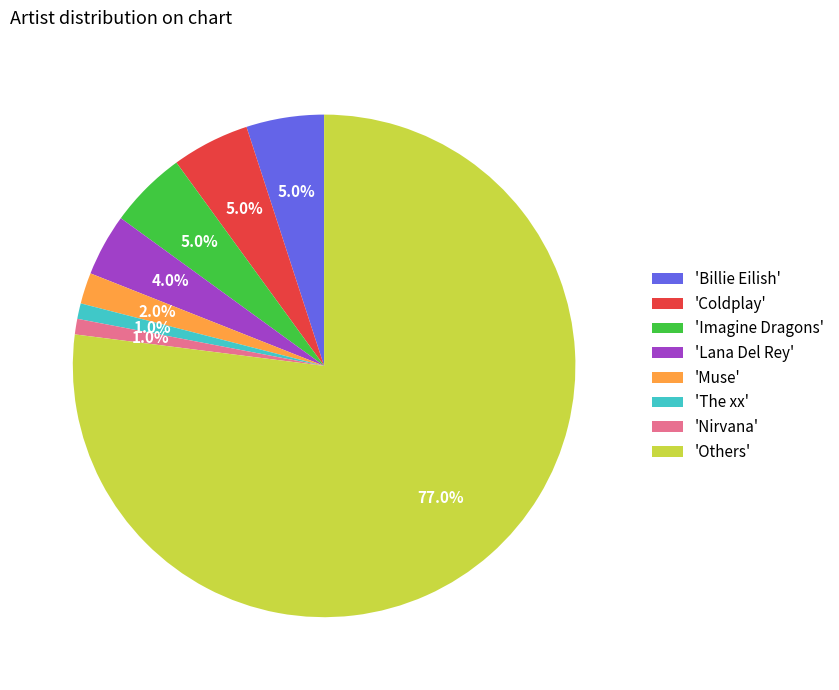

Is there any slice that represents more than half of the pie?

Yes